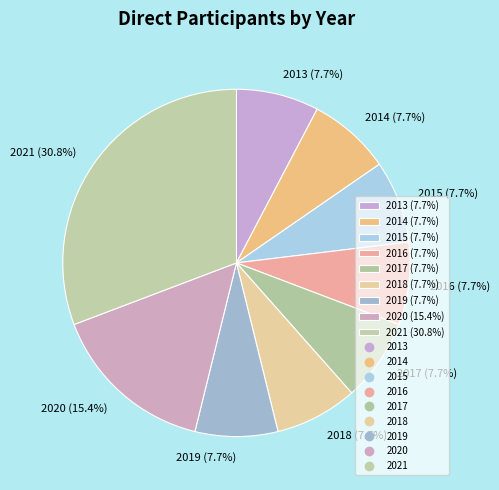

What percentage is the 2016 slice, to the nearest percent?

8%